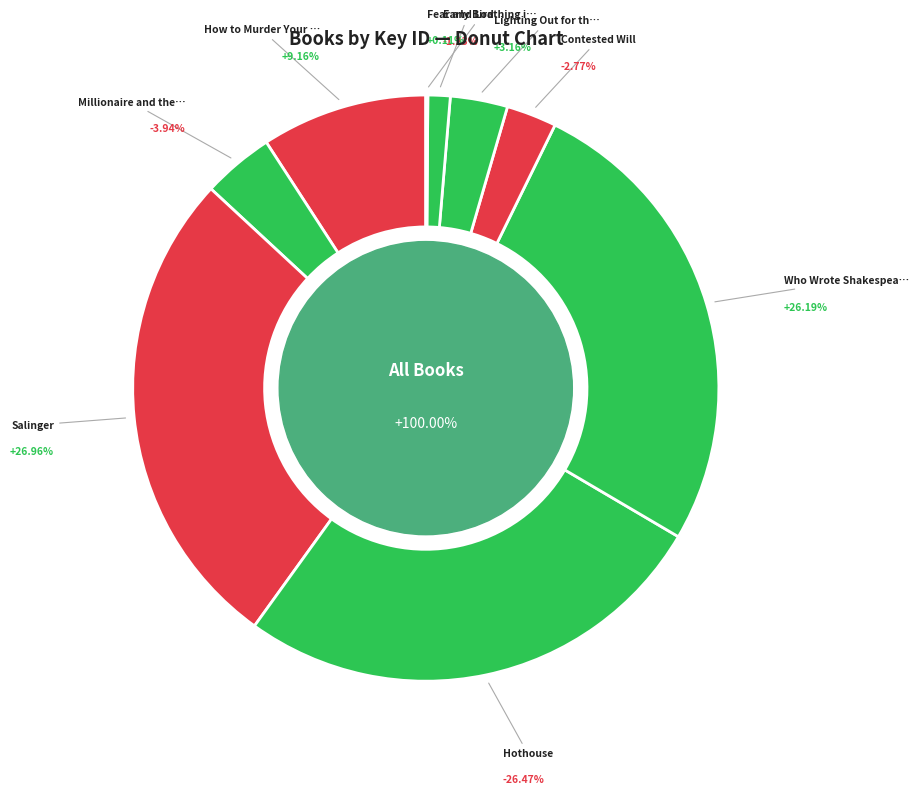

How many segments does this pie chart have?

9